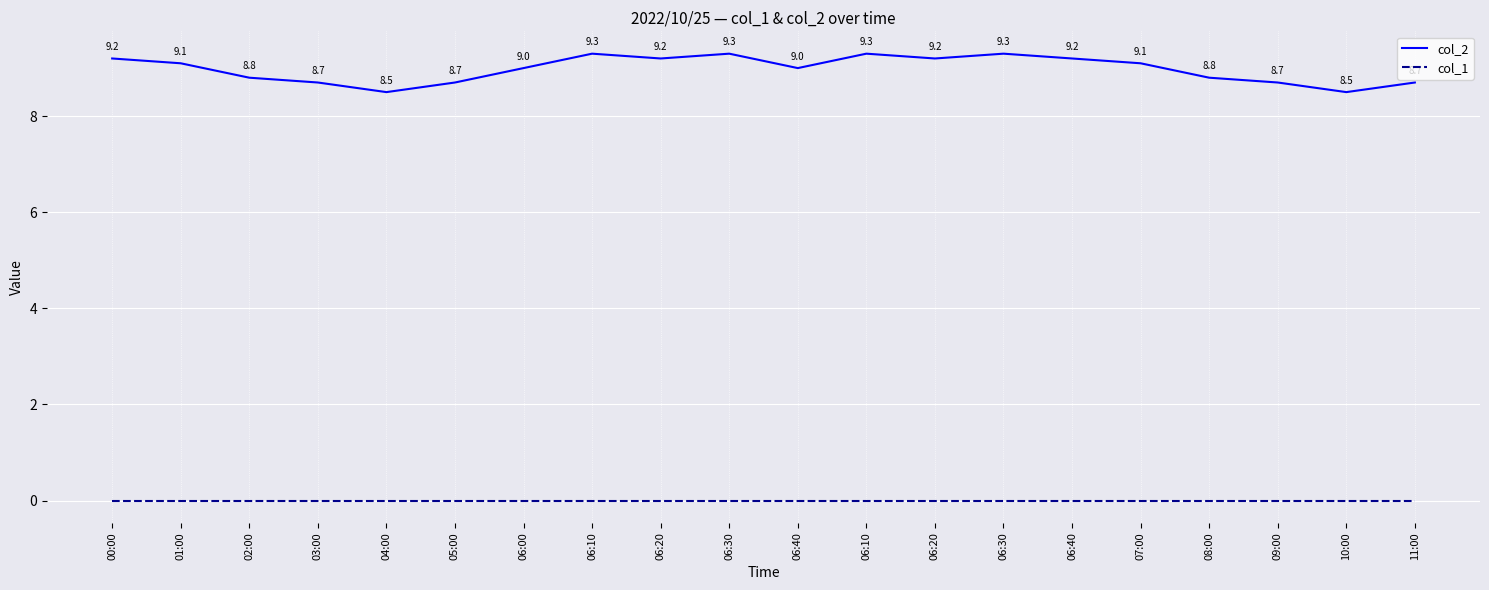

Does the chart display data point markers on the line(s)?

No